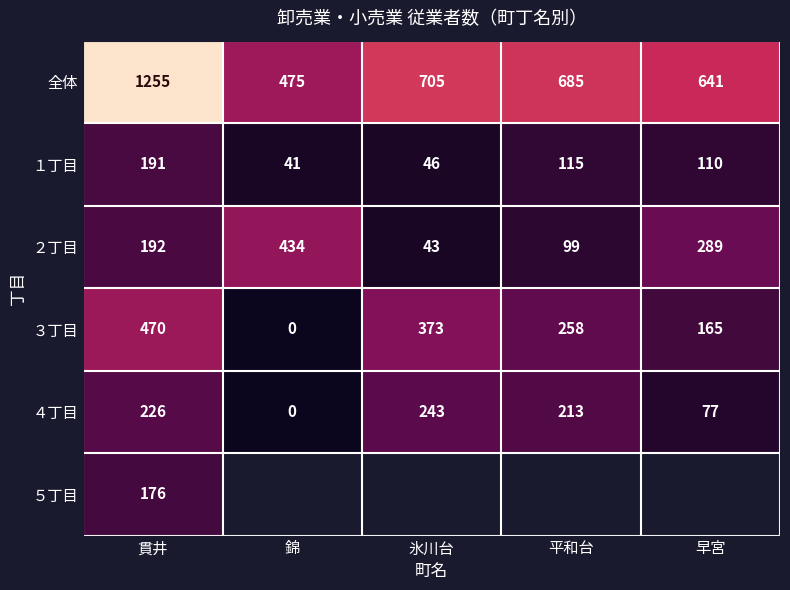

Which series has the widest spread of values?

全体